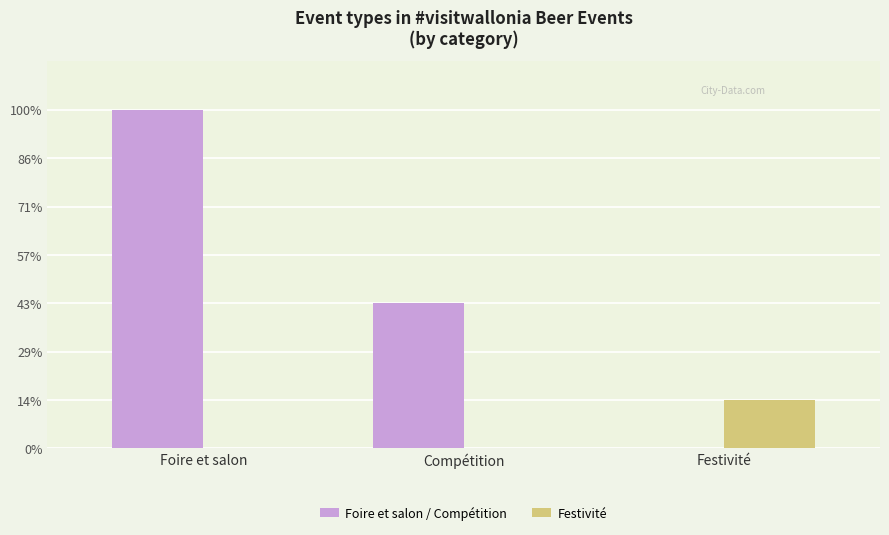

What are all the series names shown in the legend?

Foire et salon / Compétition, Festivité